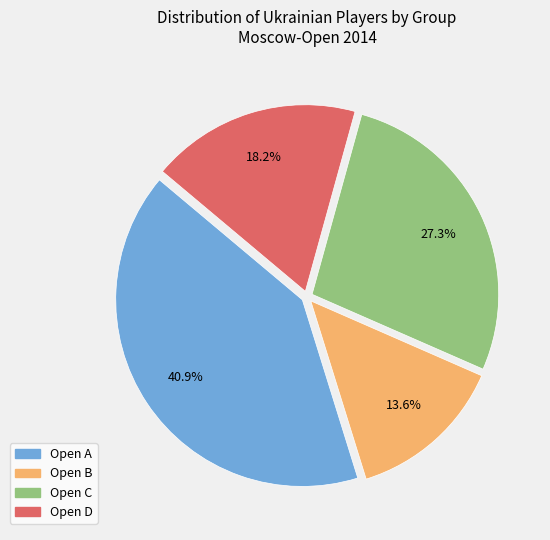

Between Open A and Open C, which is larger?

Open A